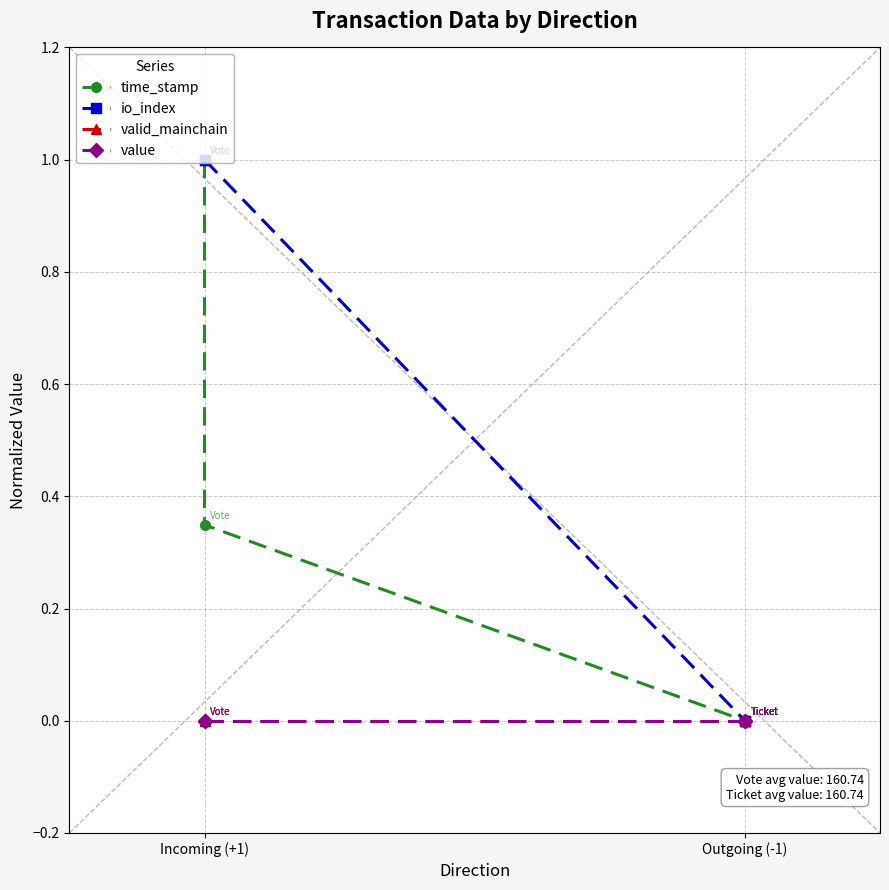

What is the label of the 4th point from the right?

Incoming (+1)